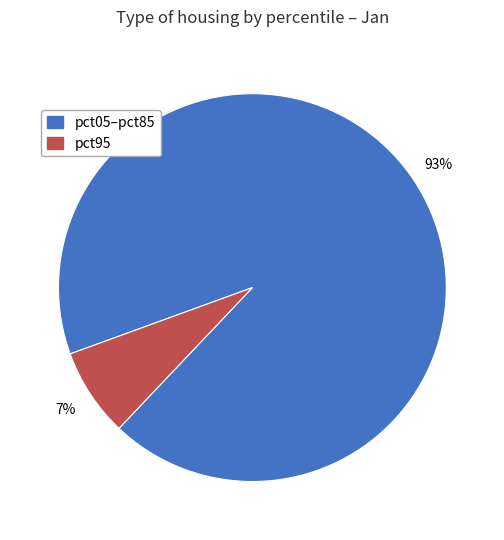

Does any single category account for the majority?

Yes